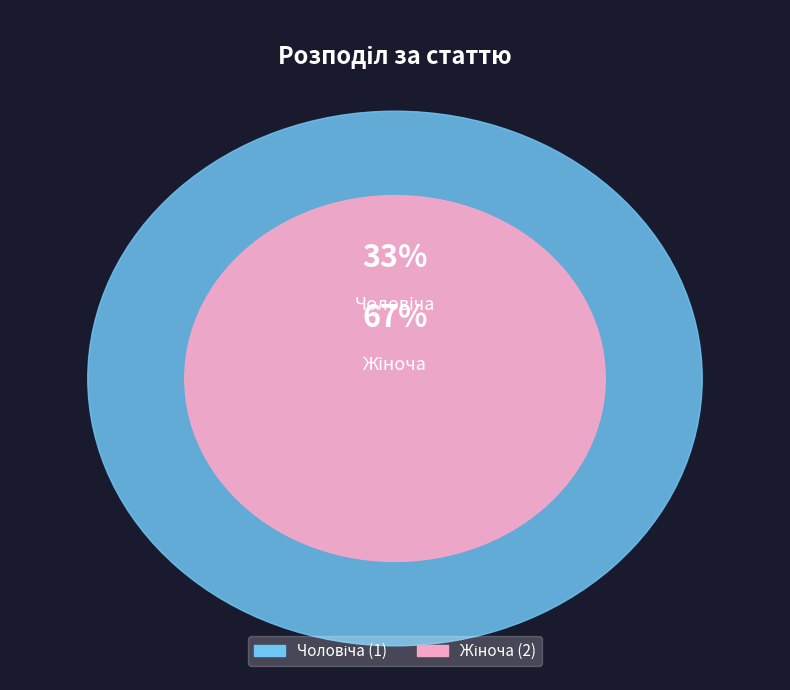

Which has a higher value, Жіноча or Чоловіча?

Жіноча